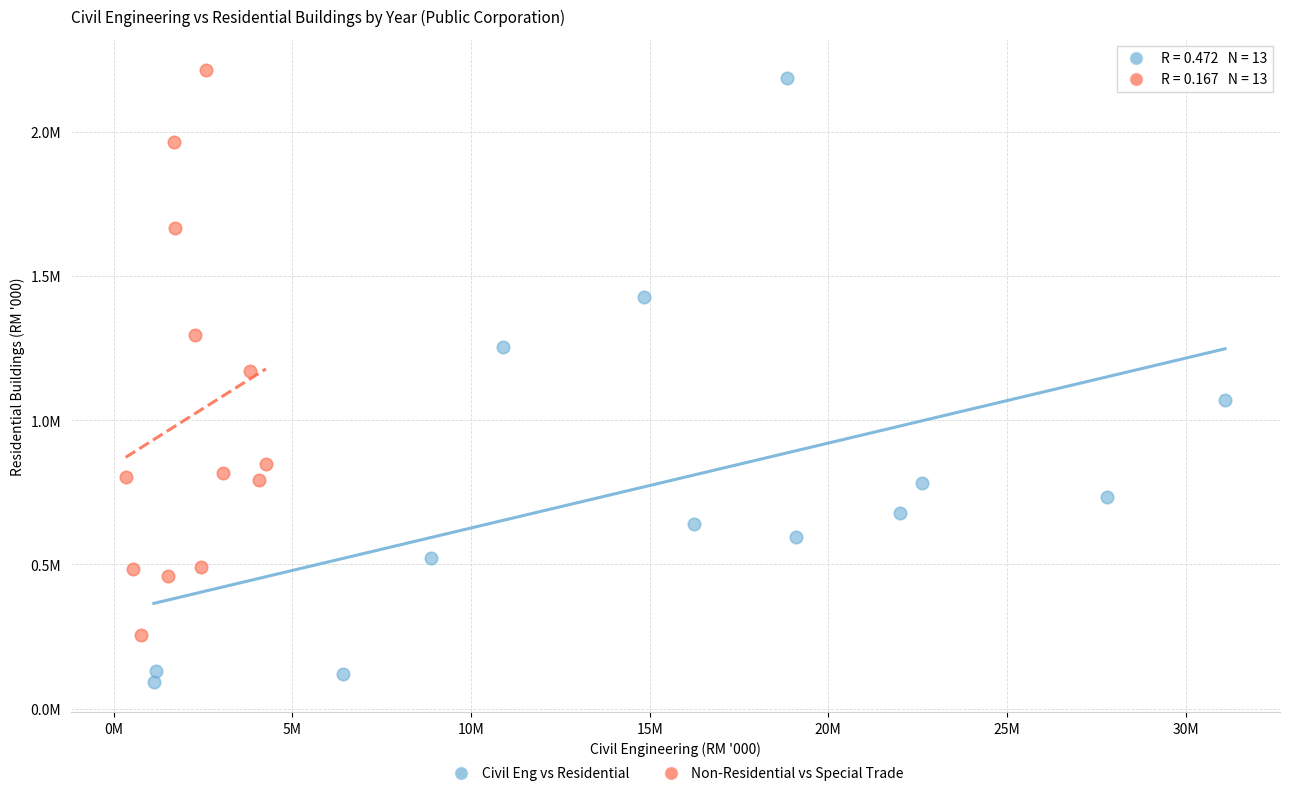

What are all the series names shown in the legend?

Civil Eng vs Residential, Non-Residential vs Special Trade